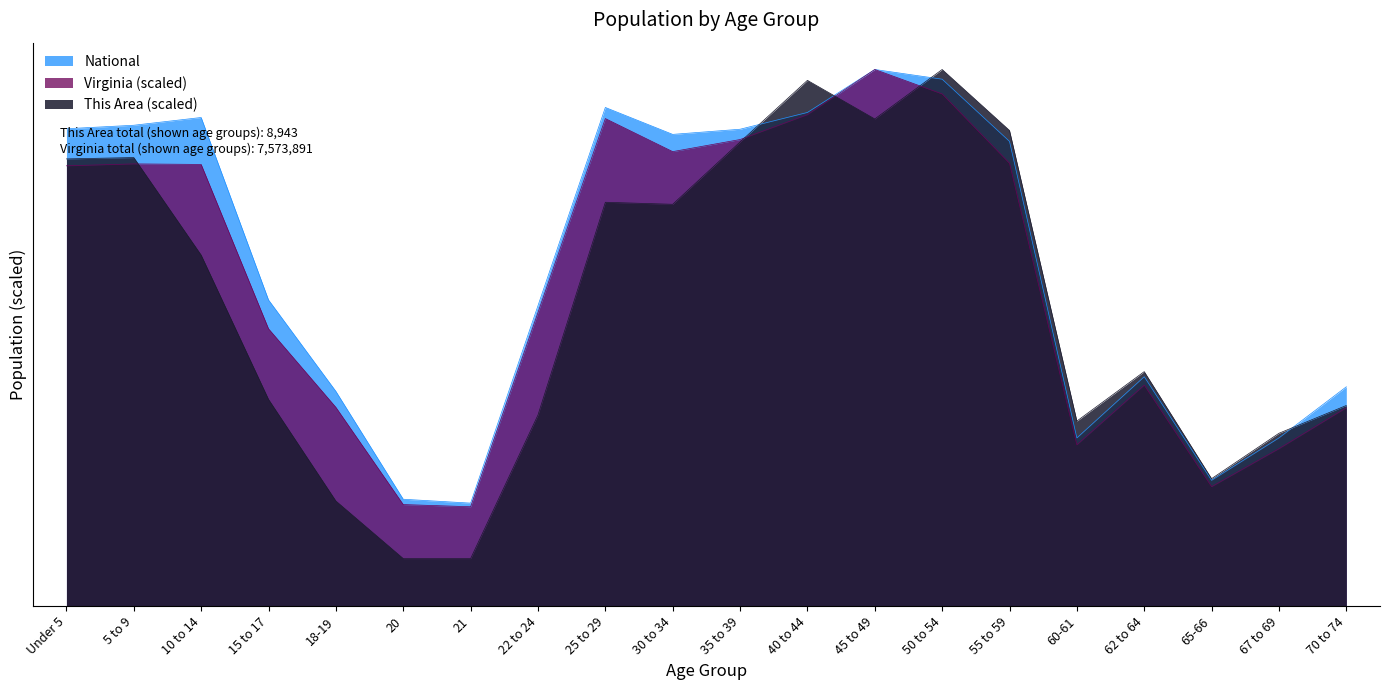

In This Area, how many points are higher than both neighbors (excluding endpoints)?

5